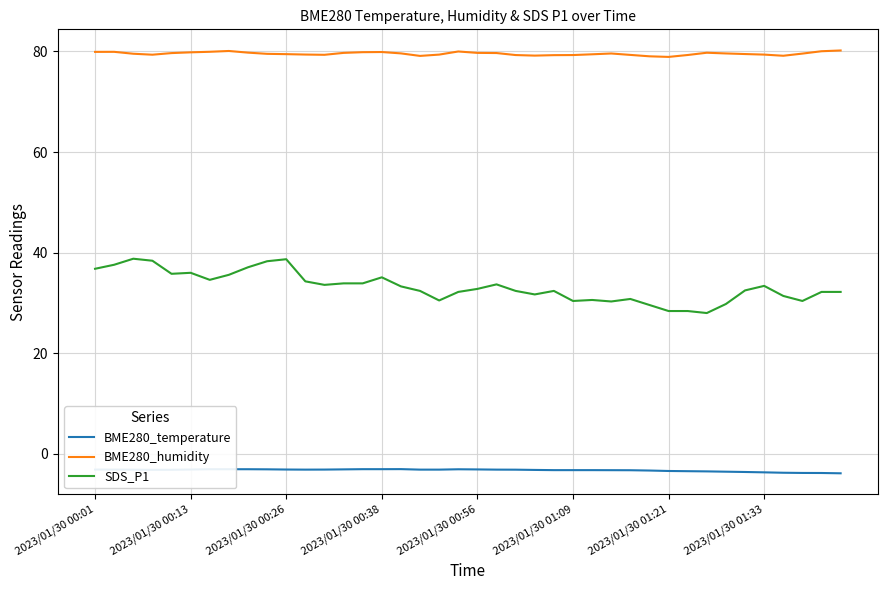

True or false: BME280_temperature and SDS_P1 intersect in this chart.

False